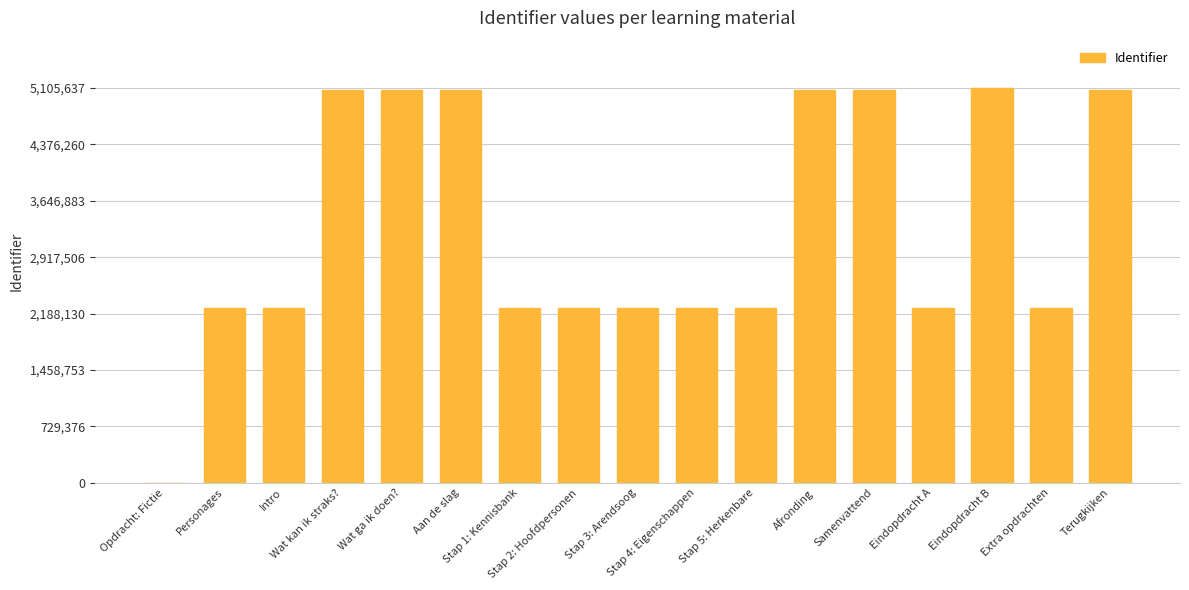

What is the sum of the values at Personages and Opdracht: Fictie?

2258179